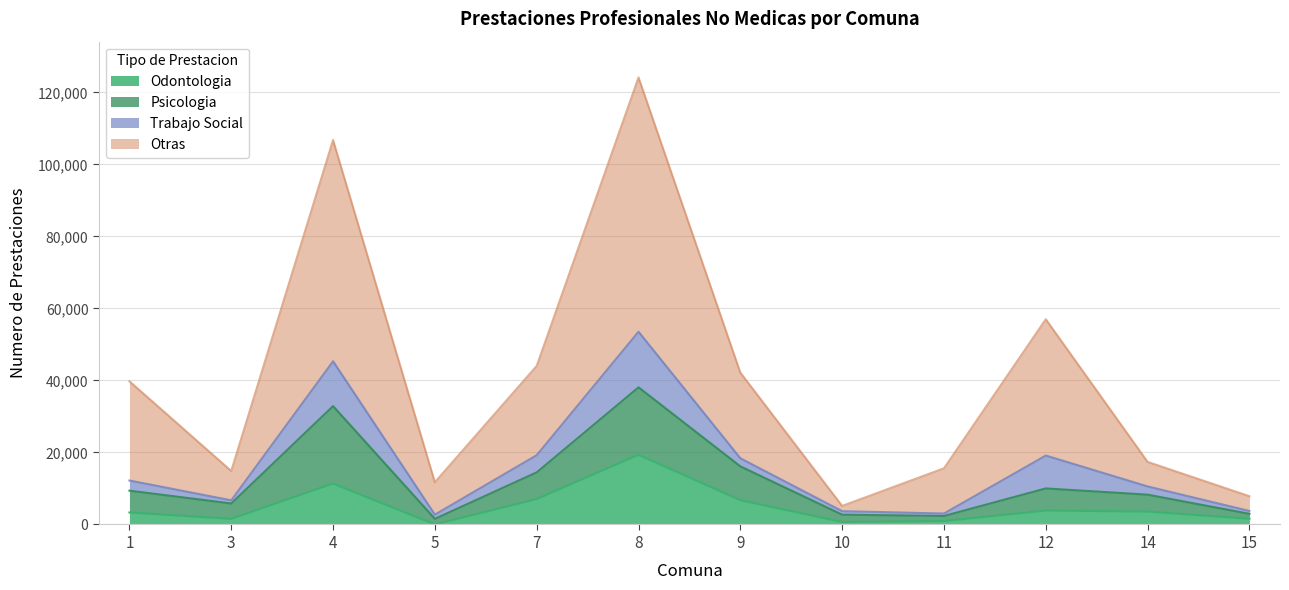

The Psicologia series shows 1380 at 11. True or false?

False